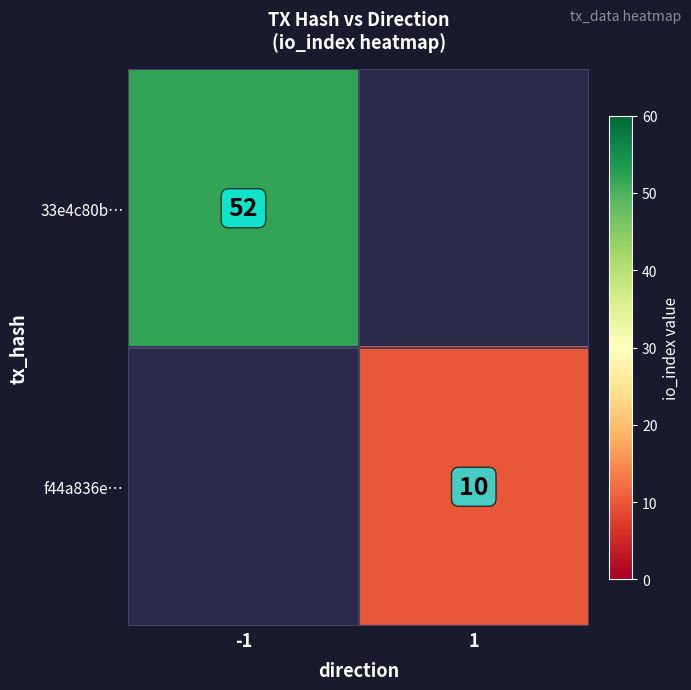

The value of f44a836e… at 1 is 6. True or false?

False